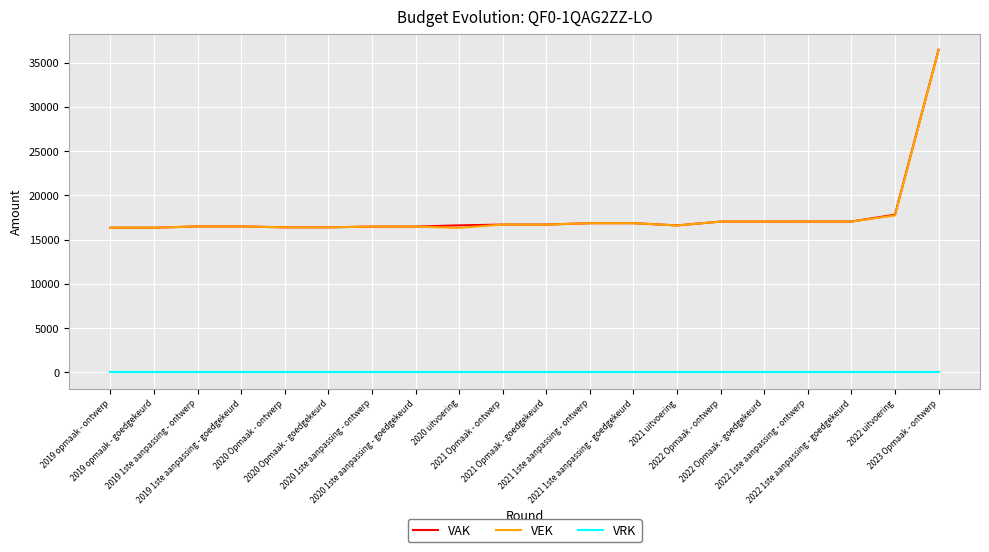

True or false: VAK and VRK cross at least once.

False